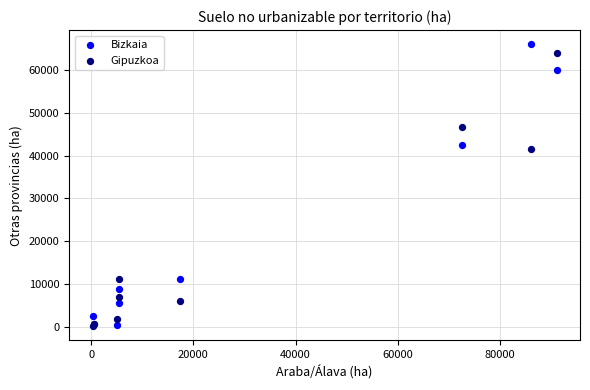

Which series has the widest spread of Y values?

Bizkaia